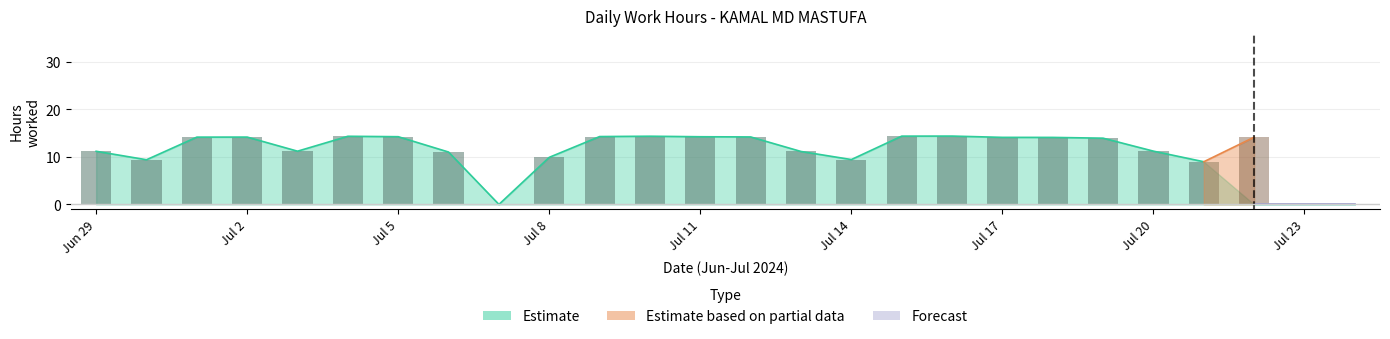

What position from the left is 1?

3